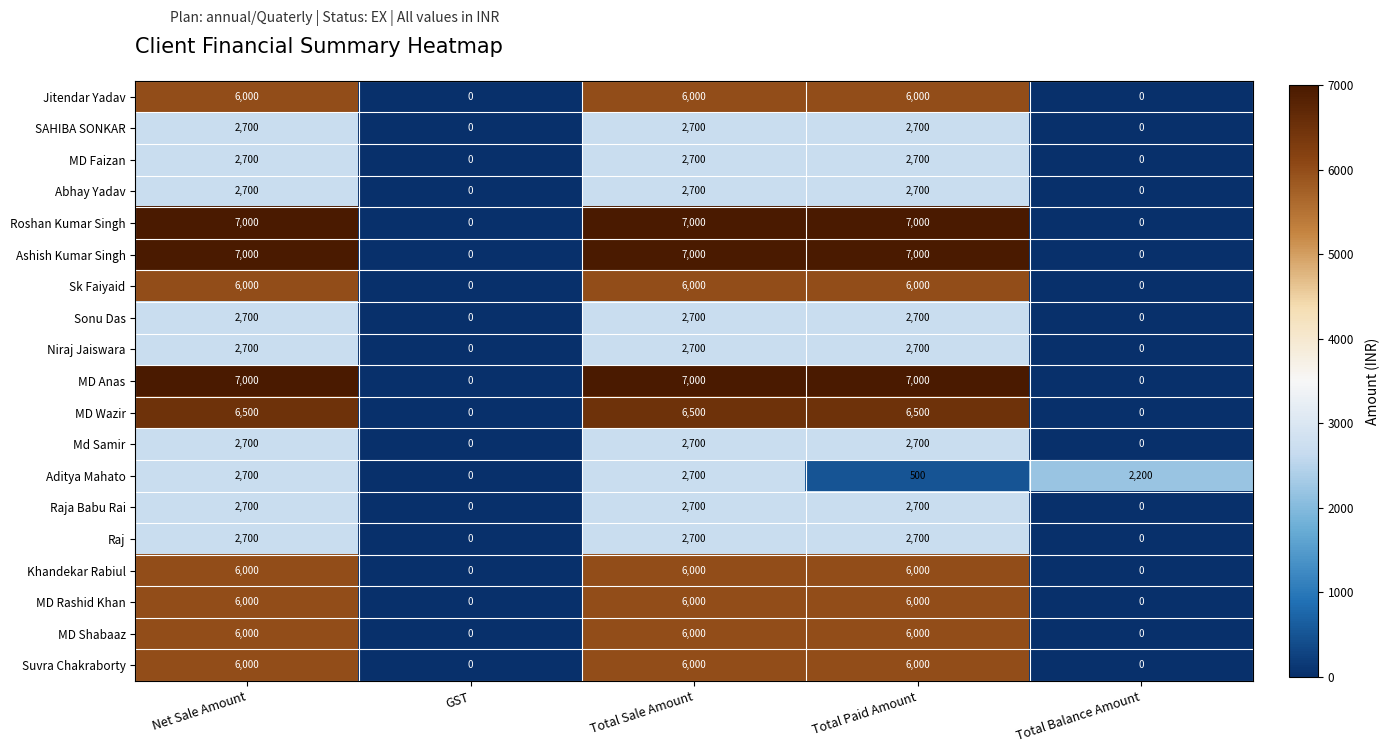

Is it true that Sonu Das equals 0 at Total Balance Amount?

True